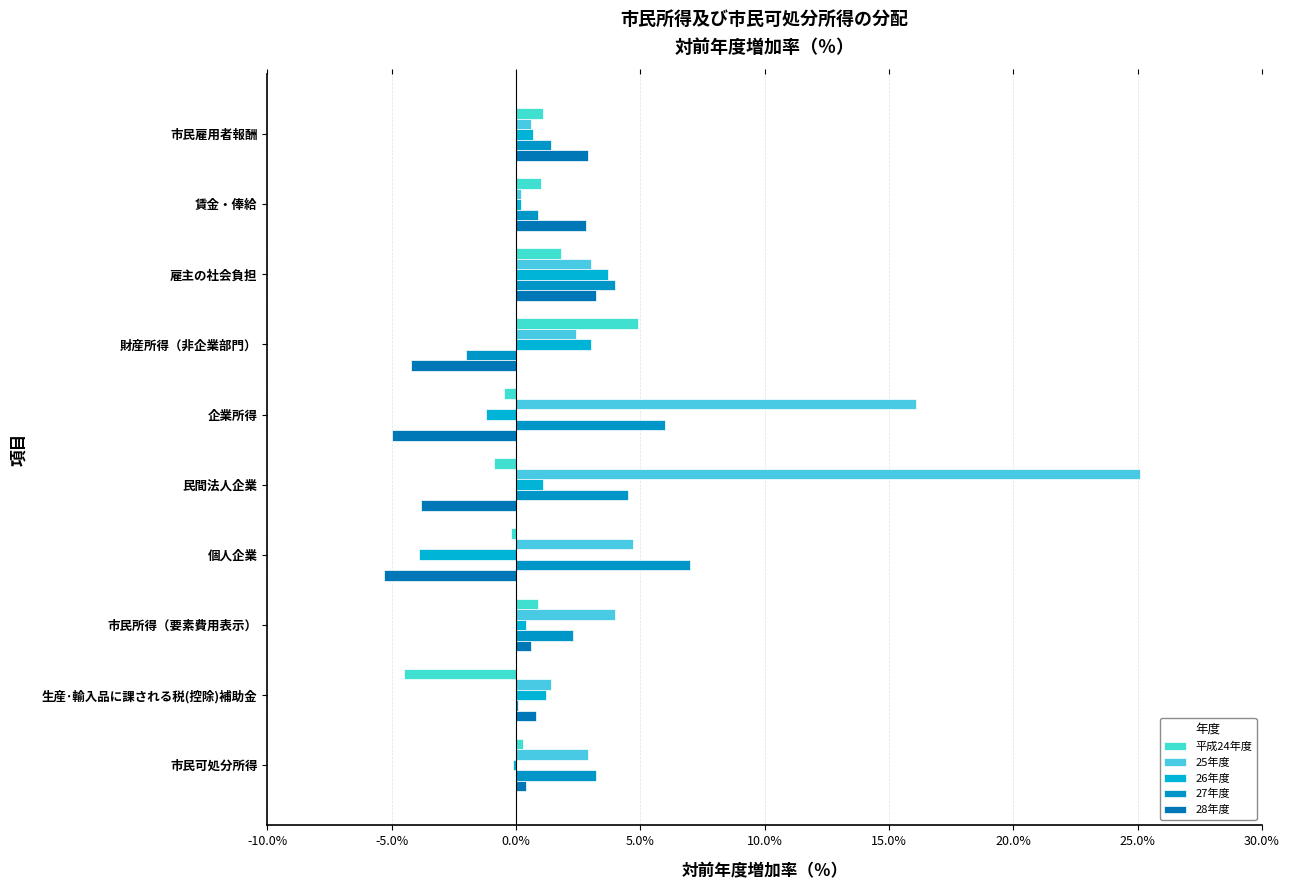

How many data points does each series have?

10